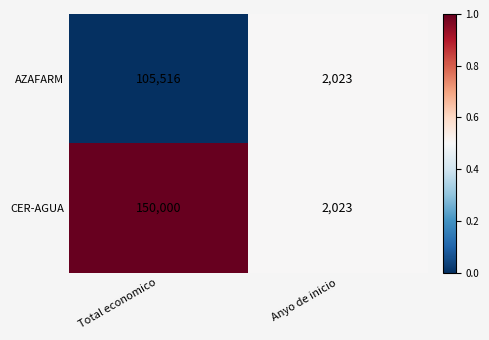

What is the smallest value displayed?

2023